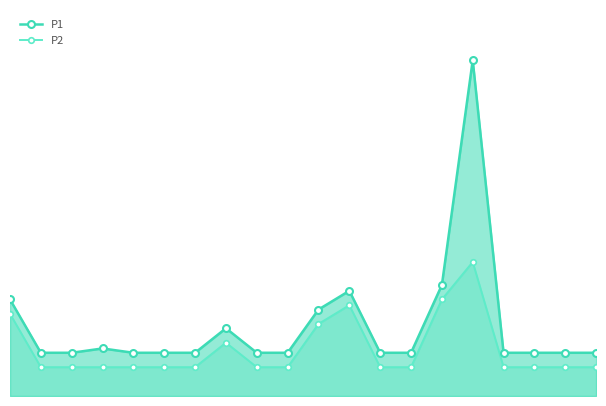

In P1, how many points are higher than both neighbors (excluding endpoints)?

4